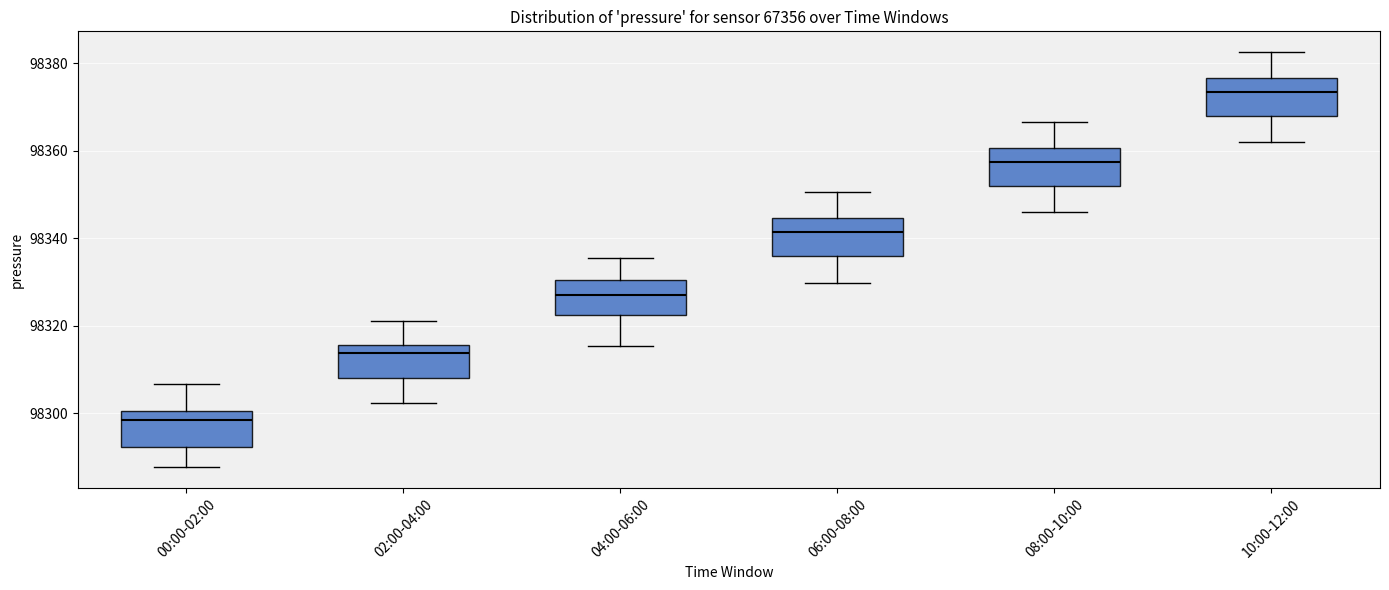

Reading left to right, transcribe this box plot: for each box, give where its median line is, the range the box spans, and where its two whiskers end, as read against the y-axis. The values are not printed on the chart, so give them approximately, as read against the axis.

00:00-02:00: median 98298, box 98292 to 98300, whiskers 98288 to 98306
02:00-04:00: median 98314, box 98308 to 98316, whiskers 98302 to 98322
04:00-06:00: median 98328, box 98322 to 98330, whiskers 98316 to 98336
06:00-08:00: median 98342, box 98336 to 98344, whiskers 98330 to 98350
08:00-10:00: median 98358, box 98352 to 98360, whiskers 98346 to 98366
10:00-12:00: median 98374, box 98368 to 98376, whiskers 98362 to 98382